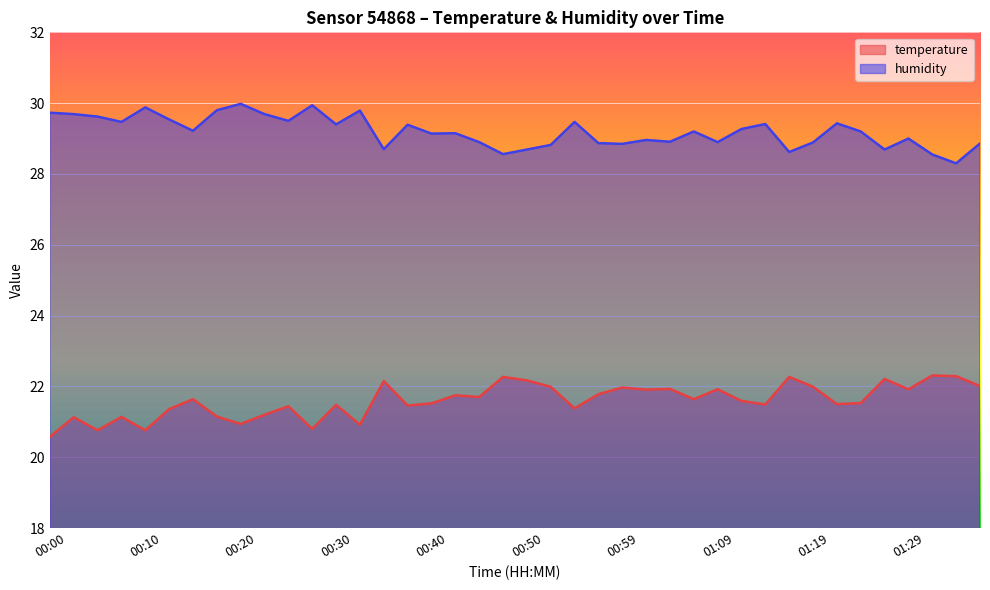

True or false: temperature and humidity cross at least once.

False